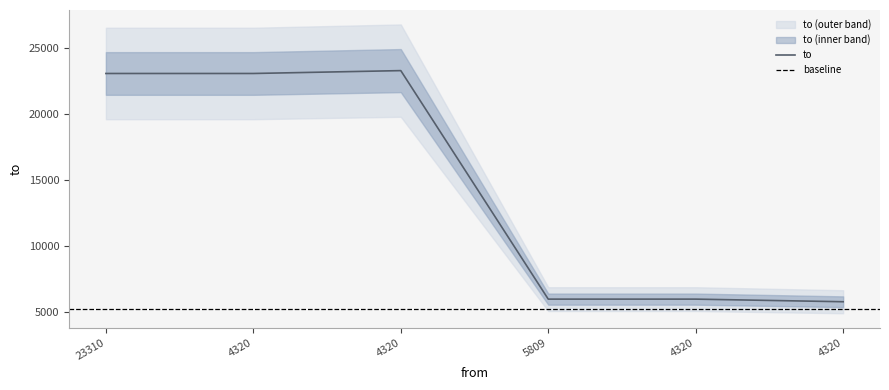

True or false: the data has more than 1 interior local peaks.

False